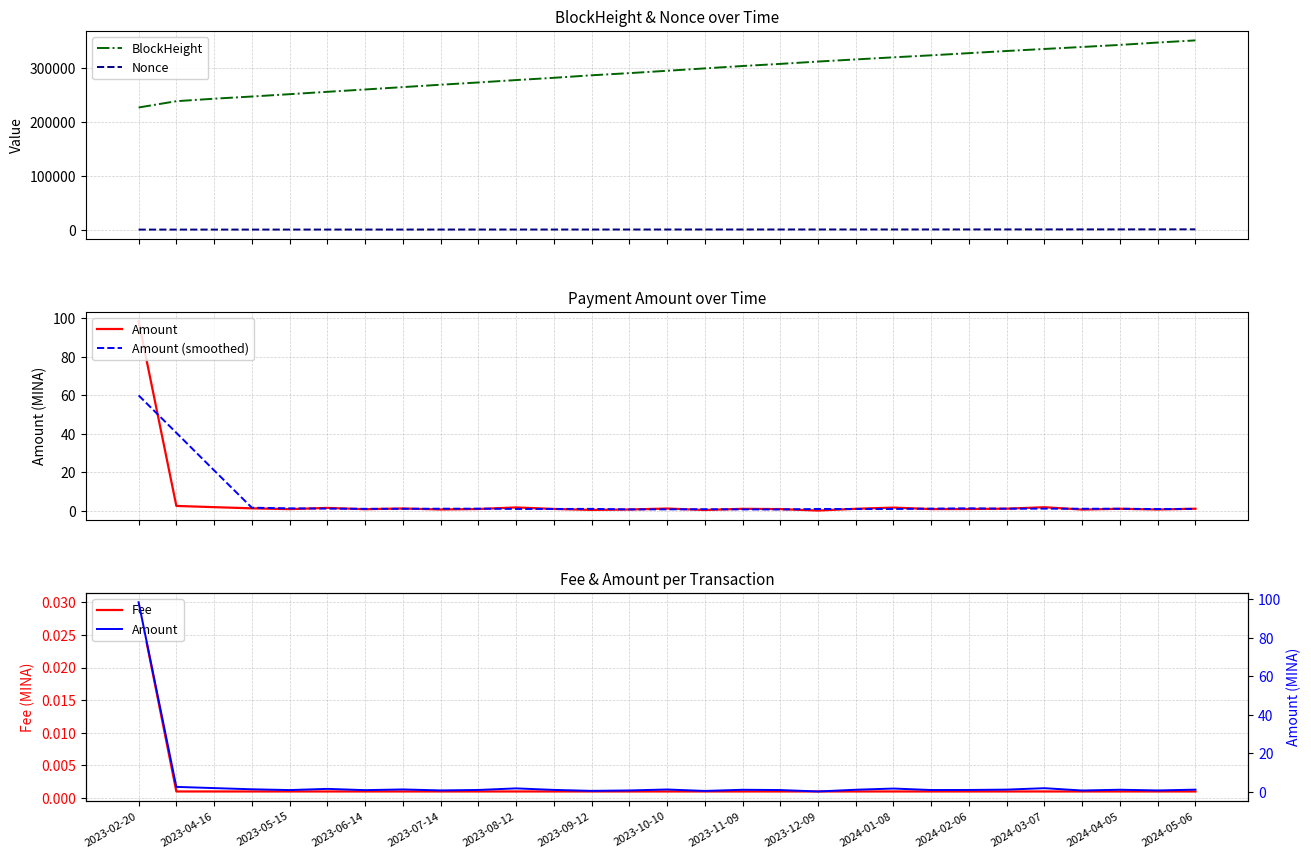

True or false: BlockHeight and Nonce intersect in this chart.

False